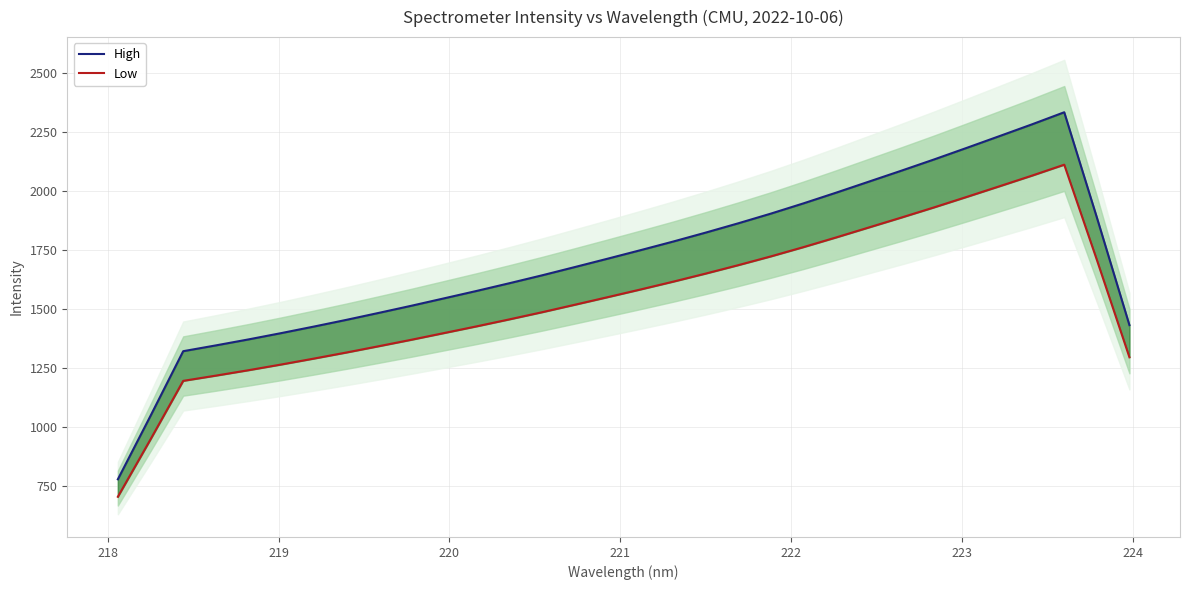

True or false: High and Low cross at least once.

False